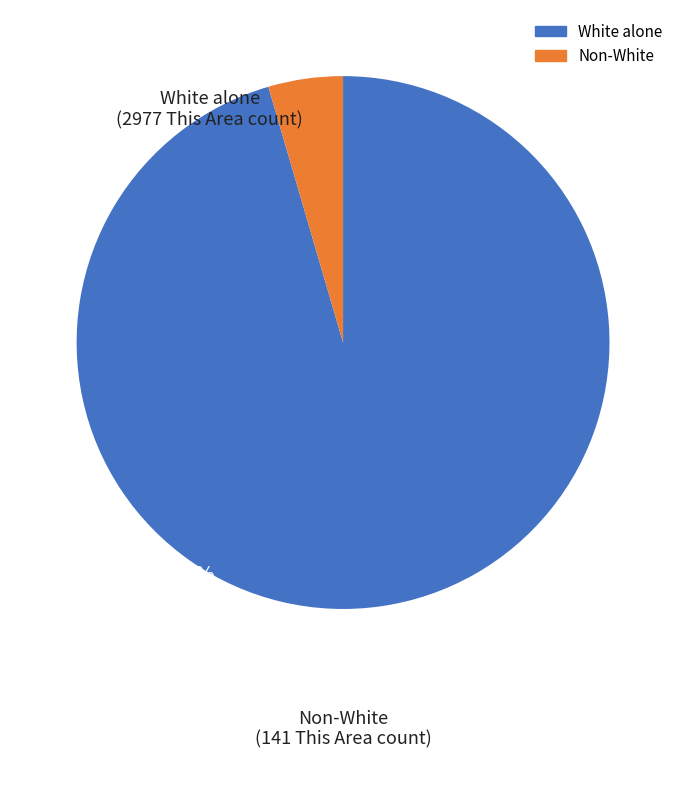

Is there any slice that represents more than half of the pie?

Yes